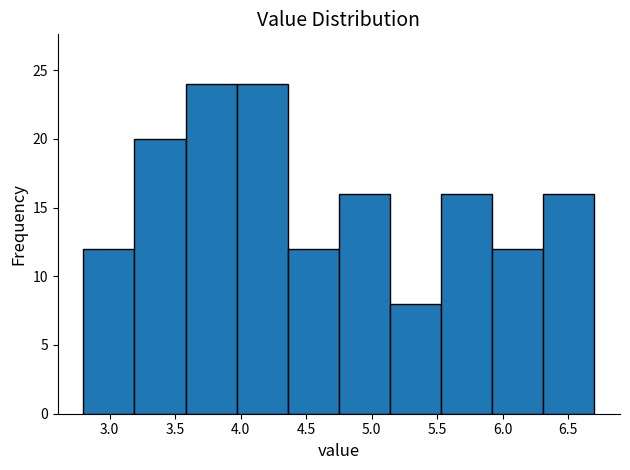

What is the height of the bar covering 3.97 to 4.36 on the x-axis? Neither the bar edges nor the heights are printed on the chart, so give them approximately, as read against the axes.

24